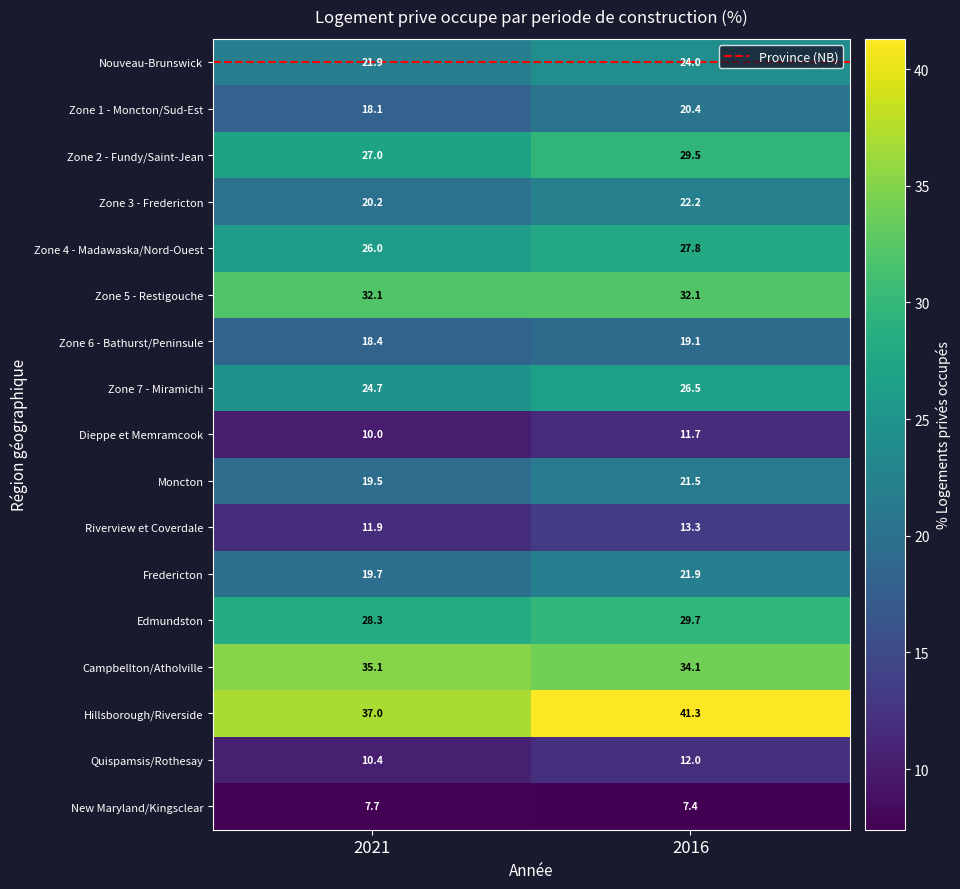

Count the number of categories in the chart.

2